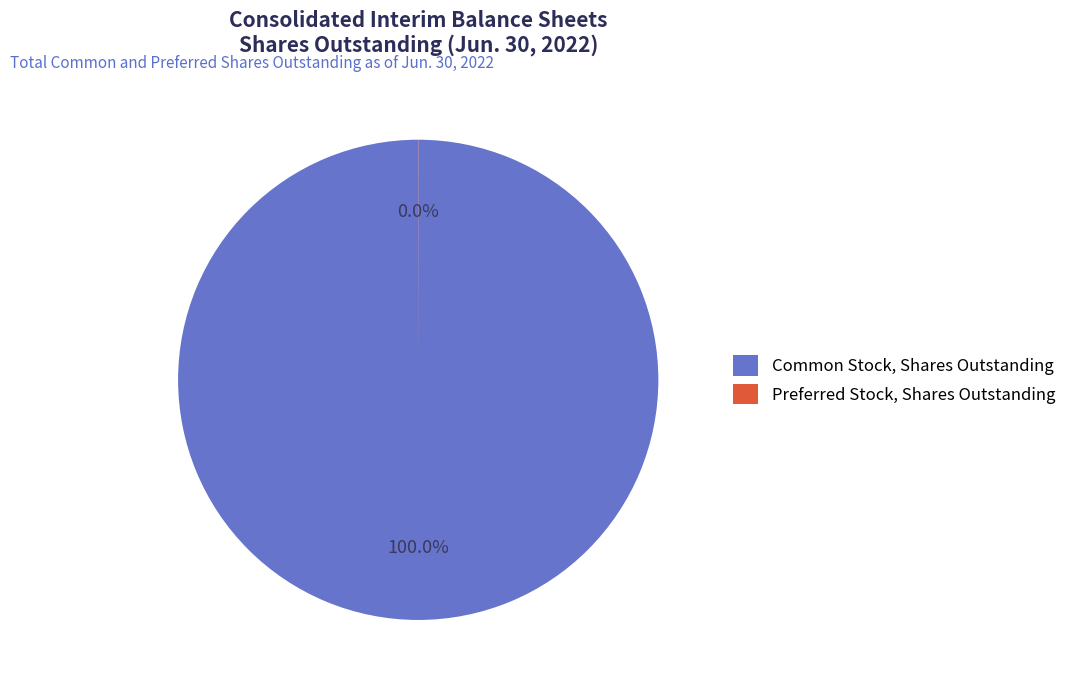

The Common Stock, Shares Outstanding slice represents 100% of the pie. True or false?

True